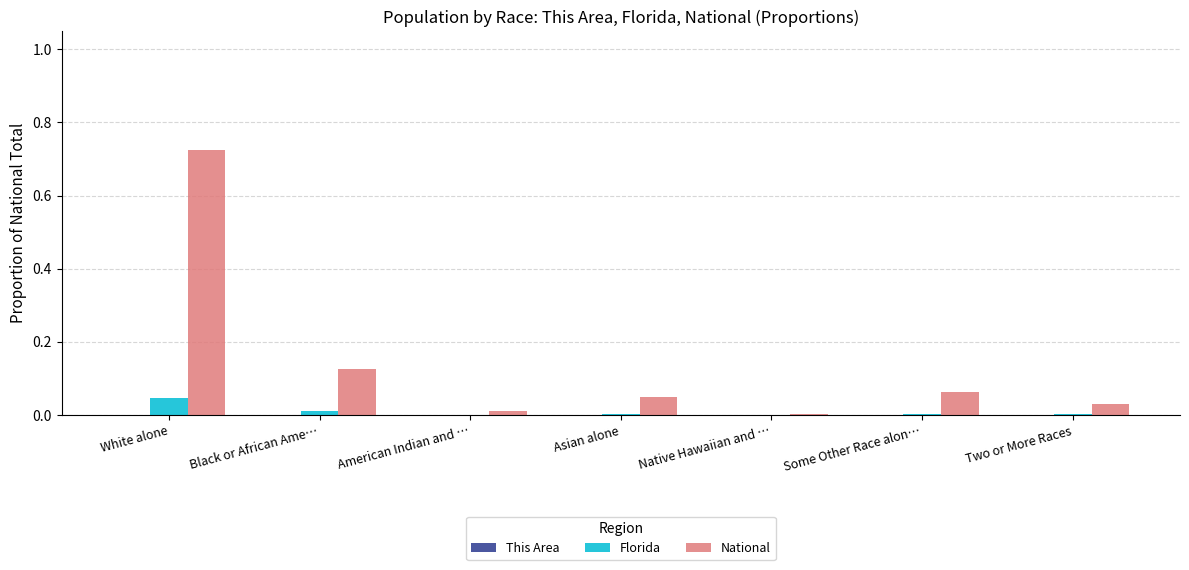

Which series has the largest total across all categories?

National